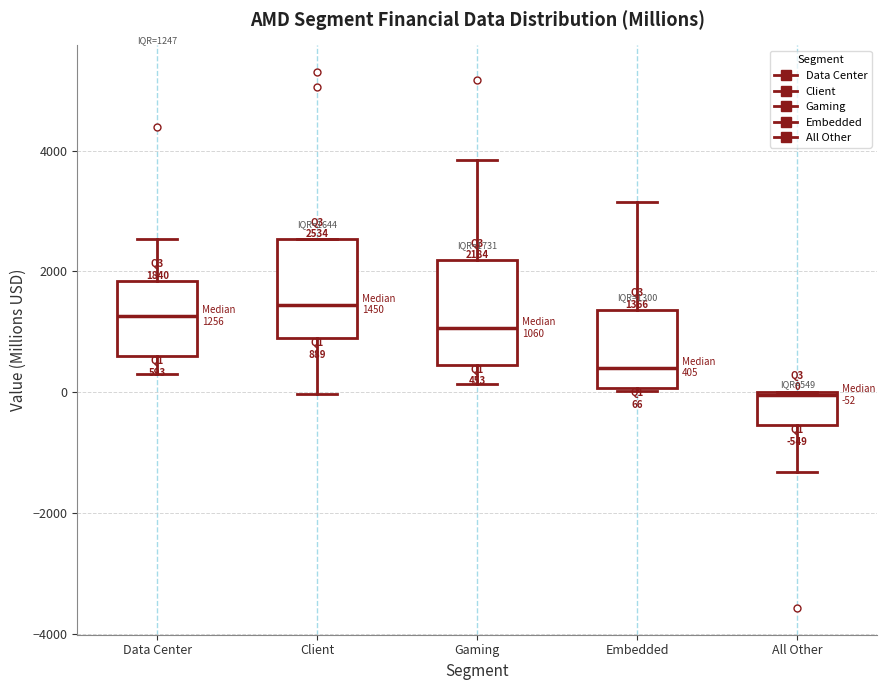

Which box's median line is the lowest?

All Other